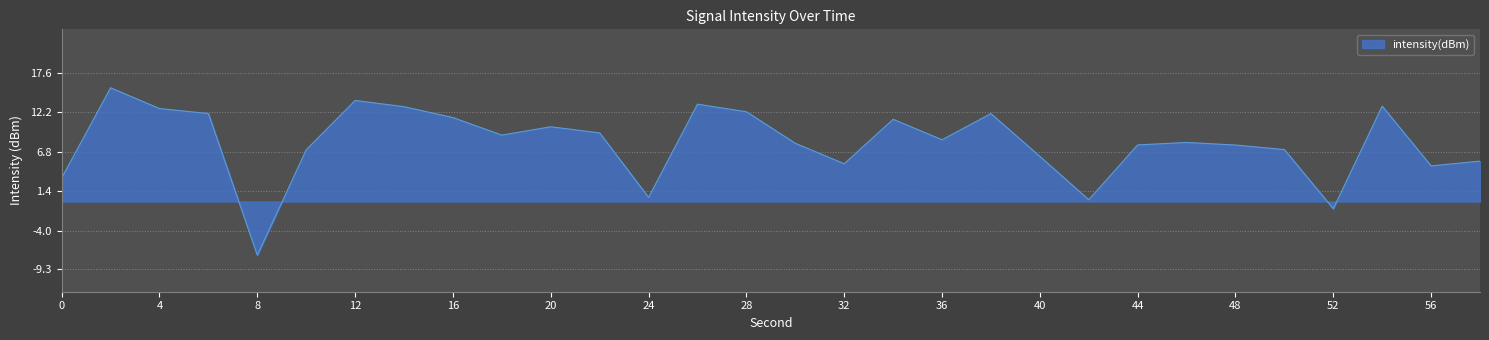

What is the difference between the maximum and minimum values?

22.9